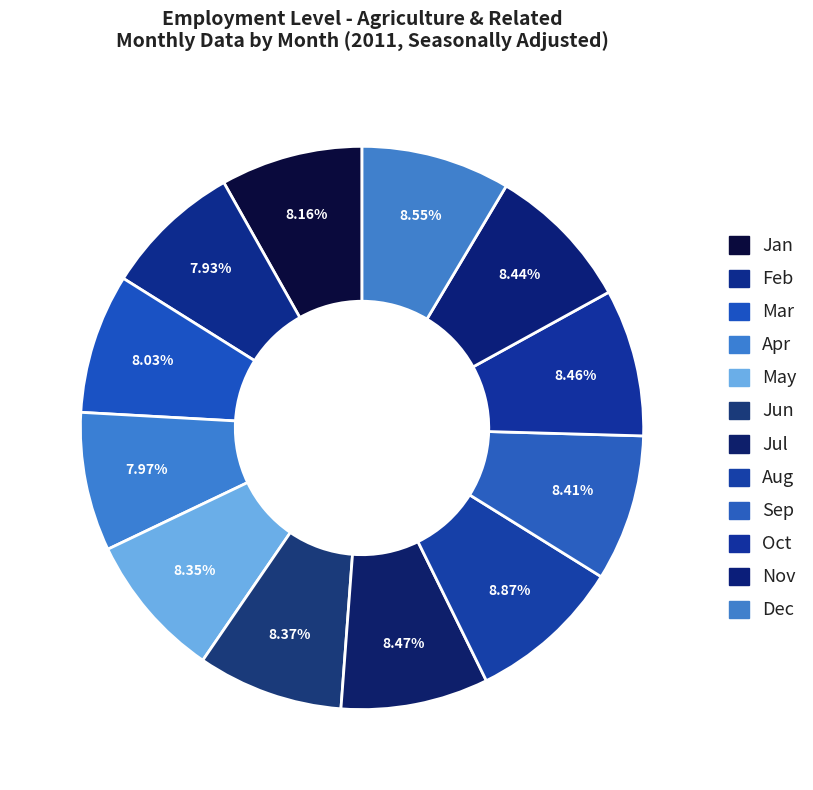

Which slice is the smallest?

Feb